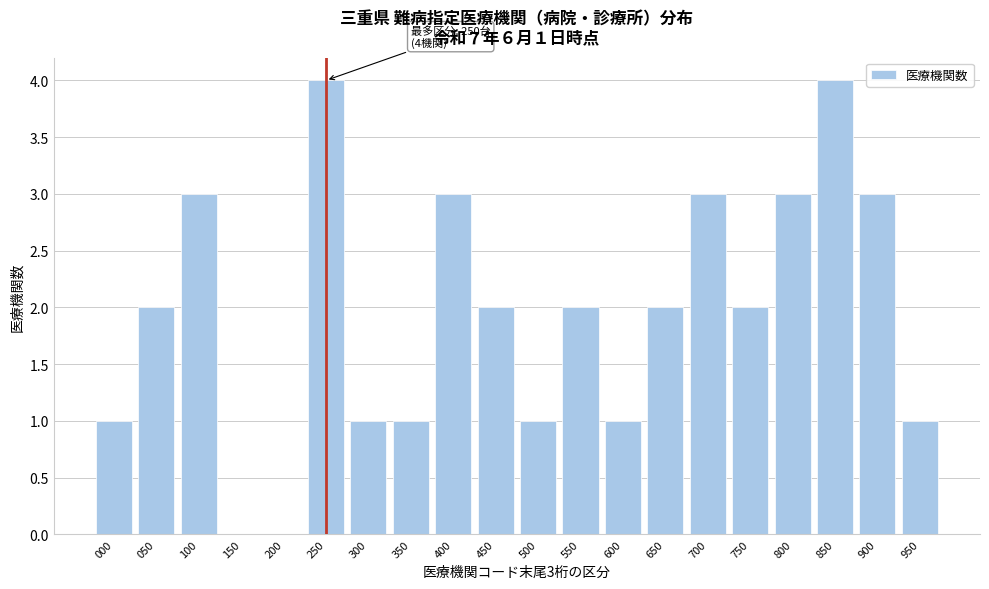

Reading left to right, list all the values displayed in this chart.

000=1	050=2	100=3	150=0	200=0	250=4	300=1	350=1	400=3	450=2	500=1	550=2	600=1	650=2	700=3	750=2	800=3	850=4	900=3	950=1